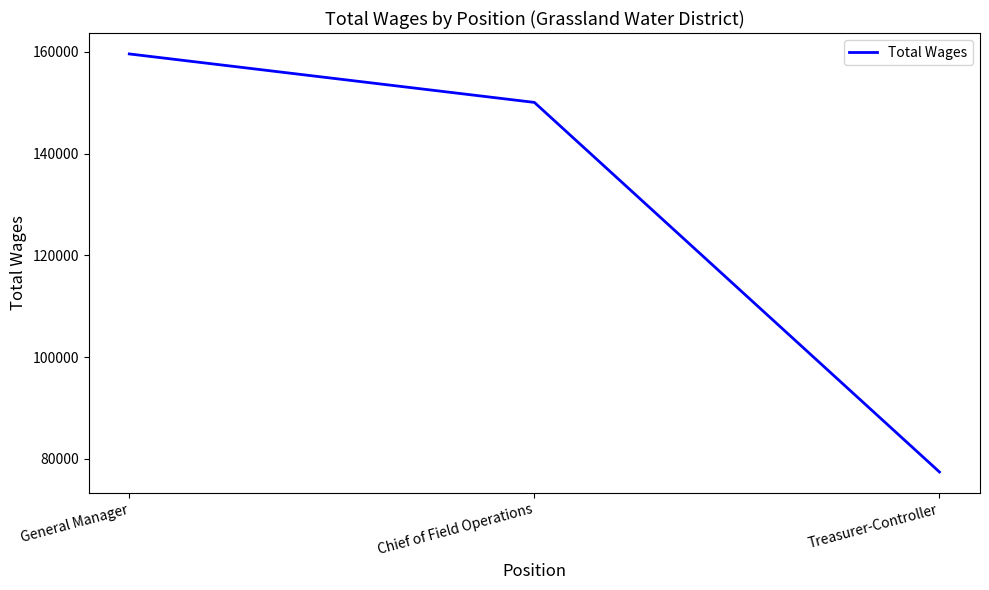

At which category does the chart reach its peak across all series?

General Manager